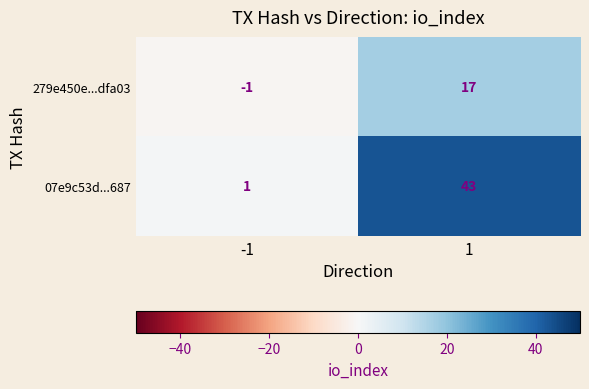

At how many categories does at least one series exceed 37?

1